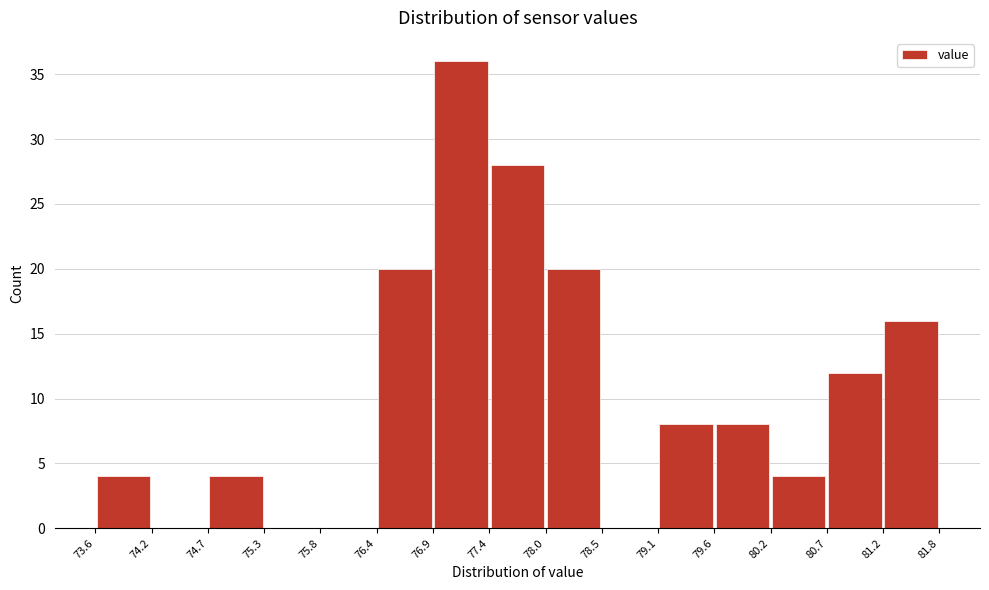

Reading left to right, list every bar in this chart as the range it spans on the x-axis followed by its height. The values are not printed on the chart, so give them approximately, as read against the axis.

73.6 to 74.2: 4
74.2 to 74.7: 0
74.7 to 75.3: 4
75.3 to 75.8: 0
75.8 to 76.4: 0
76.4 to 76.9: 20
76.9 to 77.4: 36
77.4 to 78.0: 28
78.0 to 78.5: 20
78.5 to 79.1: 0
79.1 to 79.6: 8
79.6 to 80.2: 8
80.2 to 80.7: 4
80.7 to 81.2: 12
81.2 to 81.8: 16